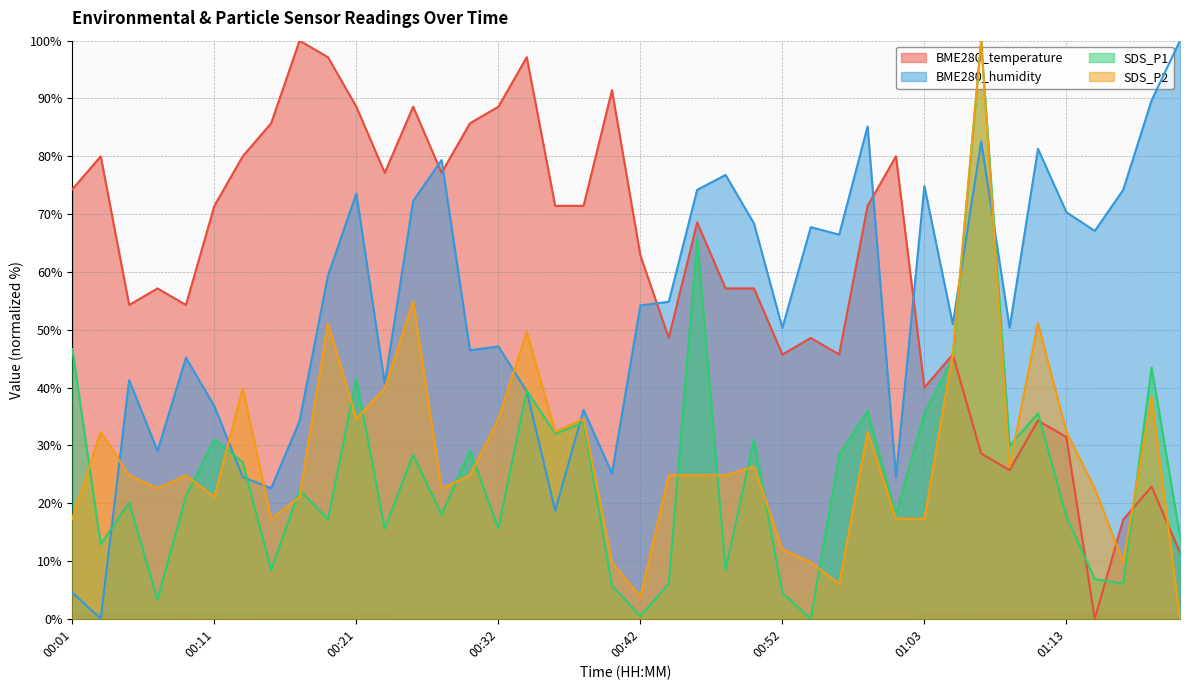

What value does the SDS_P2 series have at 01:17?

9.8